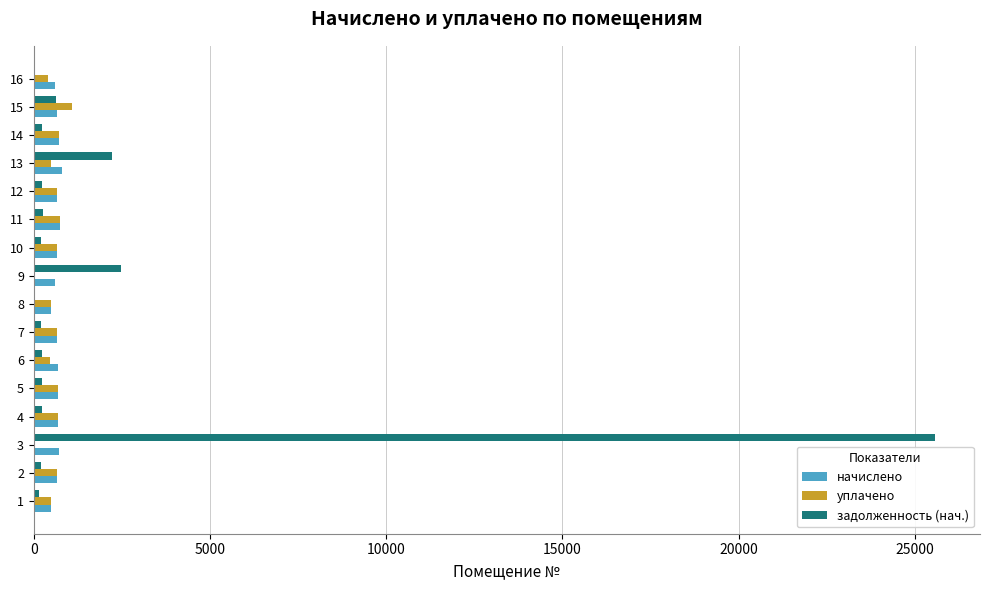

The value of задолженность (нач.) at 3 is 25566.9. True or false?

True